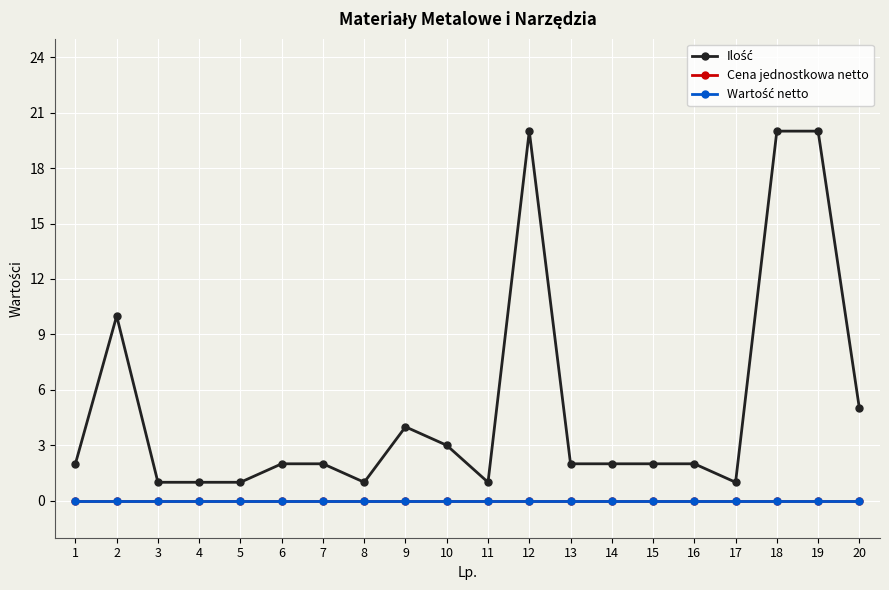

What is the total value across all series at 10?

3